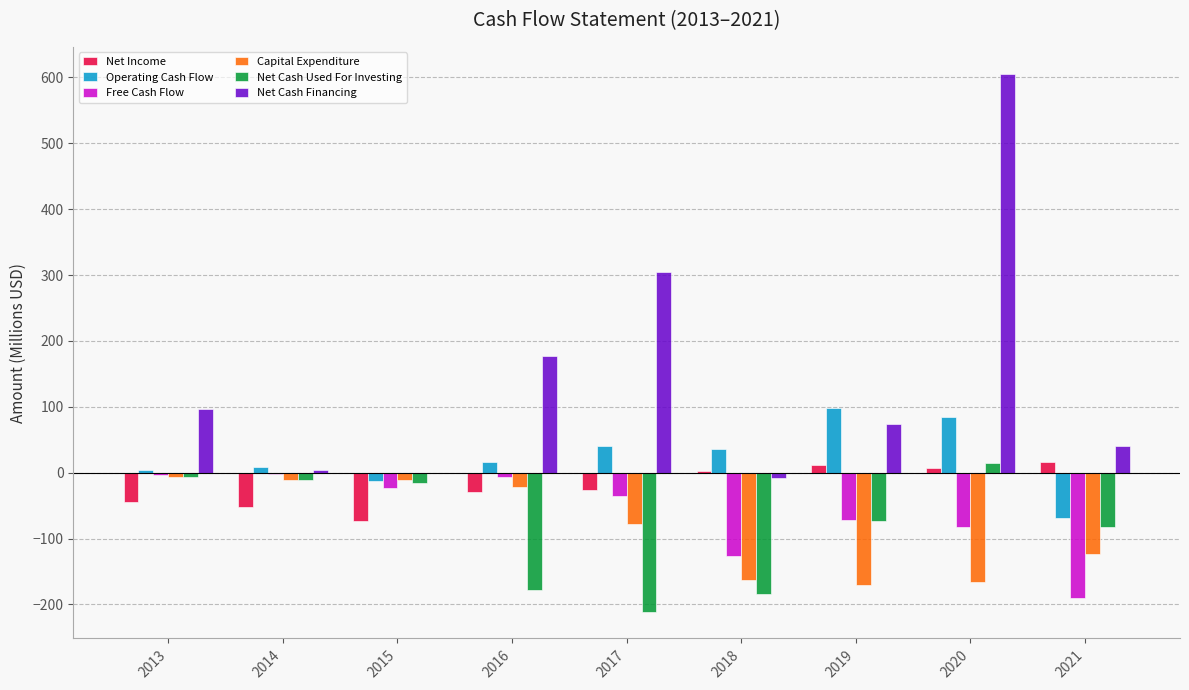

What is the greatest value displayed?

605.5